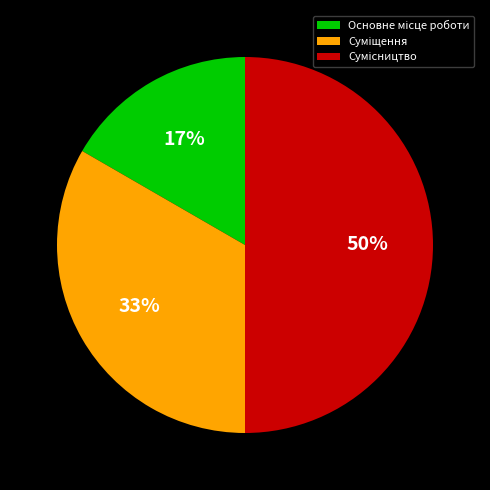

To the nearest percent, what is the difference between the largest and smallest slice percentages?

33%